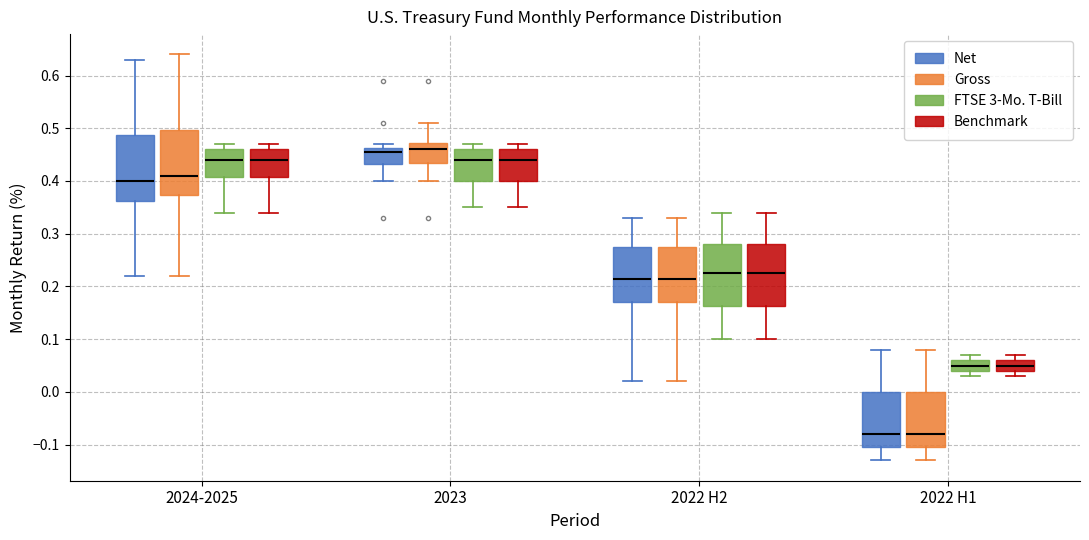

Reading left to right, transcribe this box plot: for each box, give where its median line is, the range the box spans, and where its two whiskers end, as read against the y-axis. The values are not printed on the chart, so give them approximately, as read against the axis.

2024-2025 (Net): median 0.40, box 0.36 to 0.49, whiskers 0.22 to 0.63
2024-2025 (Gross): median 0.41, box 0.37 to 0.50, whiskers 0.22 to 0.64
2024-2025 (FTSE 3-Mo. T-Bill): median 0.44, box 0.41 to 0.46, whiskers 0.34 to 0.47
2024-2025 (Benchmark): median 0.44, box 0.41 to 0.46, whiskers 0.34 to 0.47
2023 (Net): median 0.46 (just below the box's upper edge), box 0.43 to 0.46, whiskers 0.40 to 0.47
2023 (Gross): median 0.46, box 0.44 to 0.47, whiskers 0.40 to 0.51
2023 (FTSE 3-Mo. T-Bill): median 0.44, box 0.40 to 0.46, whiskers 0.35 to 0.47
2023 (Benchmark): median 0.44, box 0.40 to 0.46, whiskers 0.35 to 0.47
2022 H2 (Net): median 0.22, box 0.17 to 0.28, whiskers 0.02 to 0.33
2022 H2 (Gross): median 0.22, box 0.17 to 0.28, whiskers 0.02 to 0.33
2022 H2 (FTSE 3-Mo. T-Bill): median 0.23, box 0.16 to 0.28, whiskers 0.10 to 0.34
2022 H2 (Benchmark): median 0.23, box 0.16 to 0.28, whiskers 0.10 to 0.34
2022 H1 (Net): median -0.08, box -0.10 to 0.00, whiskers -0.13 to 0.08
2022 H1 (Gross): median -0.08, box -0.10 to 0.00, whiskers -0.13 to 0.08
2022 H1 (FTSE 3-Mo. T-Bill): median 0.05, box 0.04 to 0.06, whiskers 0.03 to 0.07
2022 H1 (Benchmark): median 0.05, box 0.04 to 0.06, whiskers 0.03 to 0.07